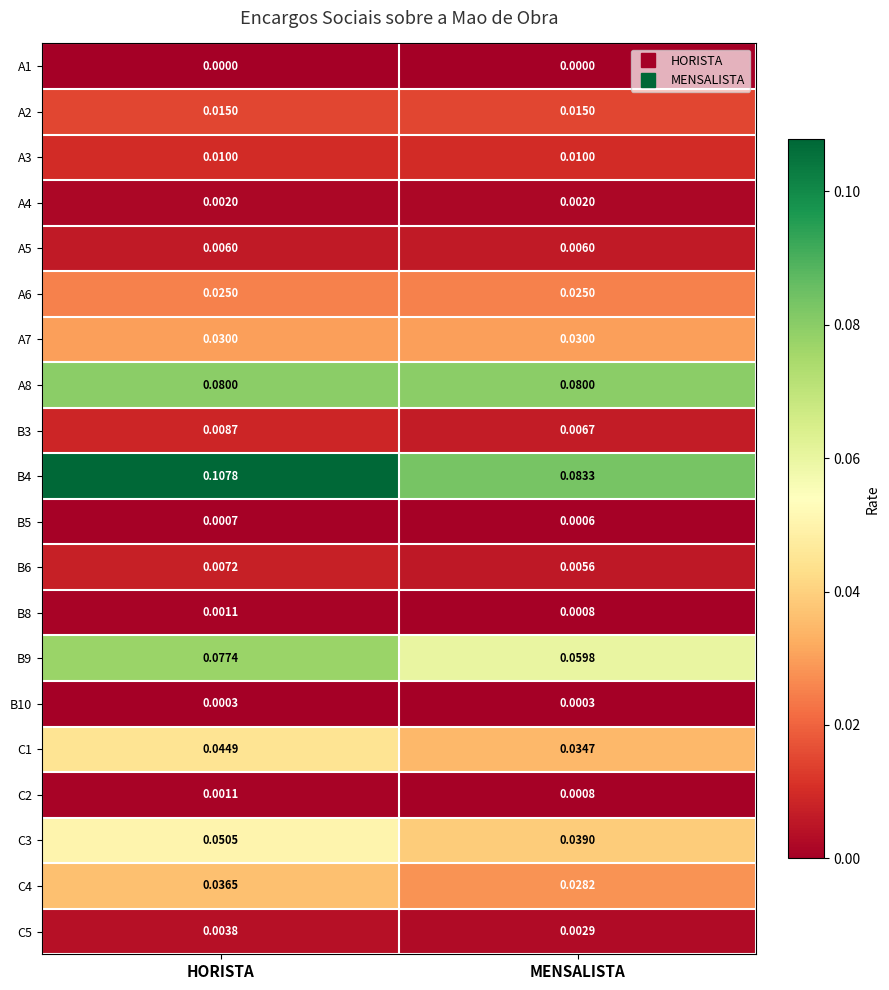

Is the value of A5 at HORISTA greater than the value of A6 at MENSALISTA?

No